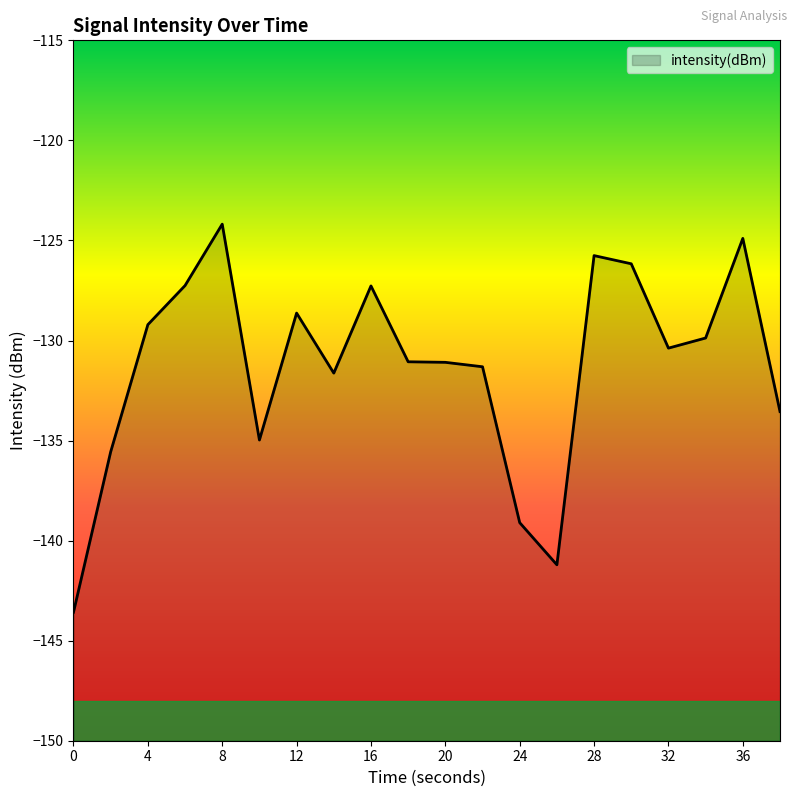

What is the difference between the maximum and minimum values?

19.4